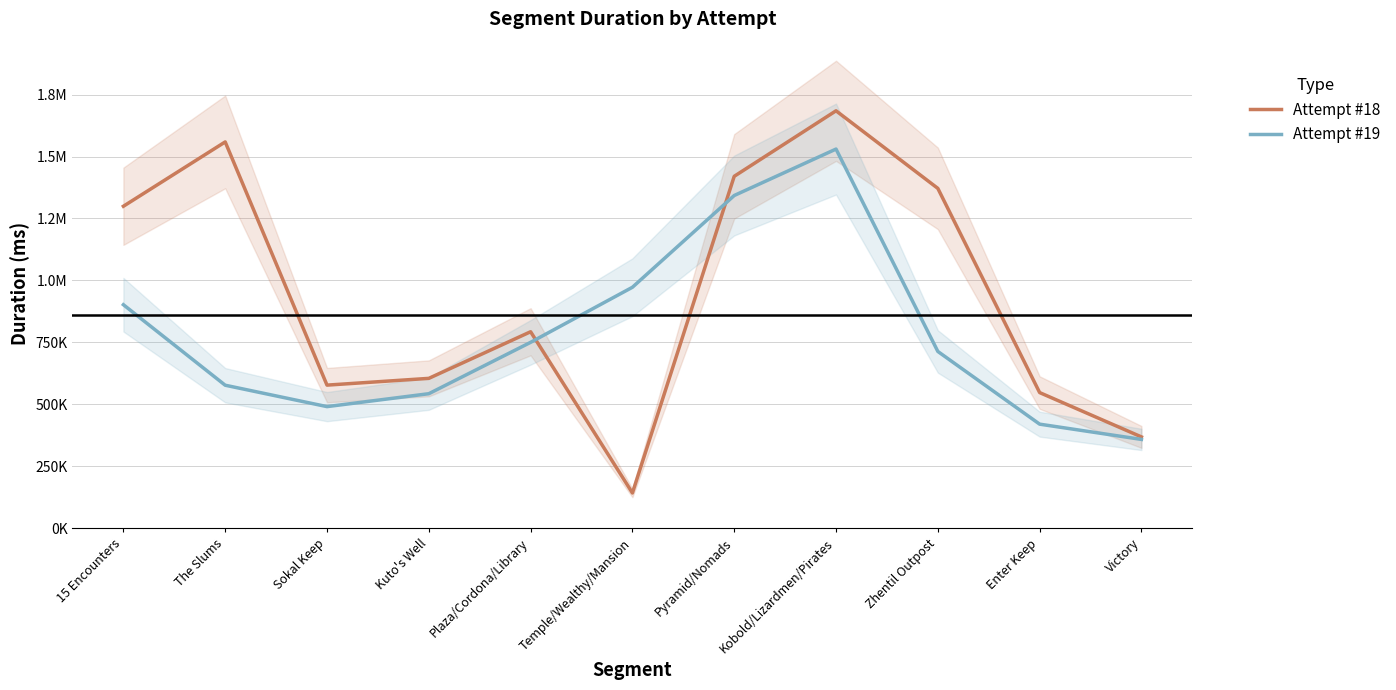

What is the value of the Attempt #19 point at the 11th from the left?

358183